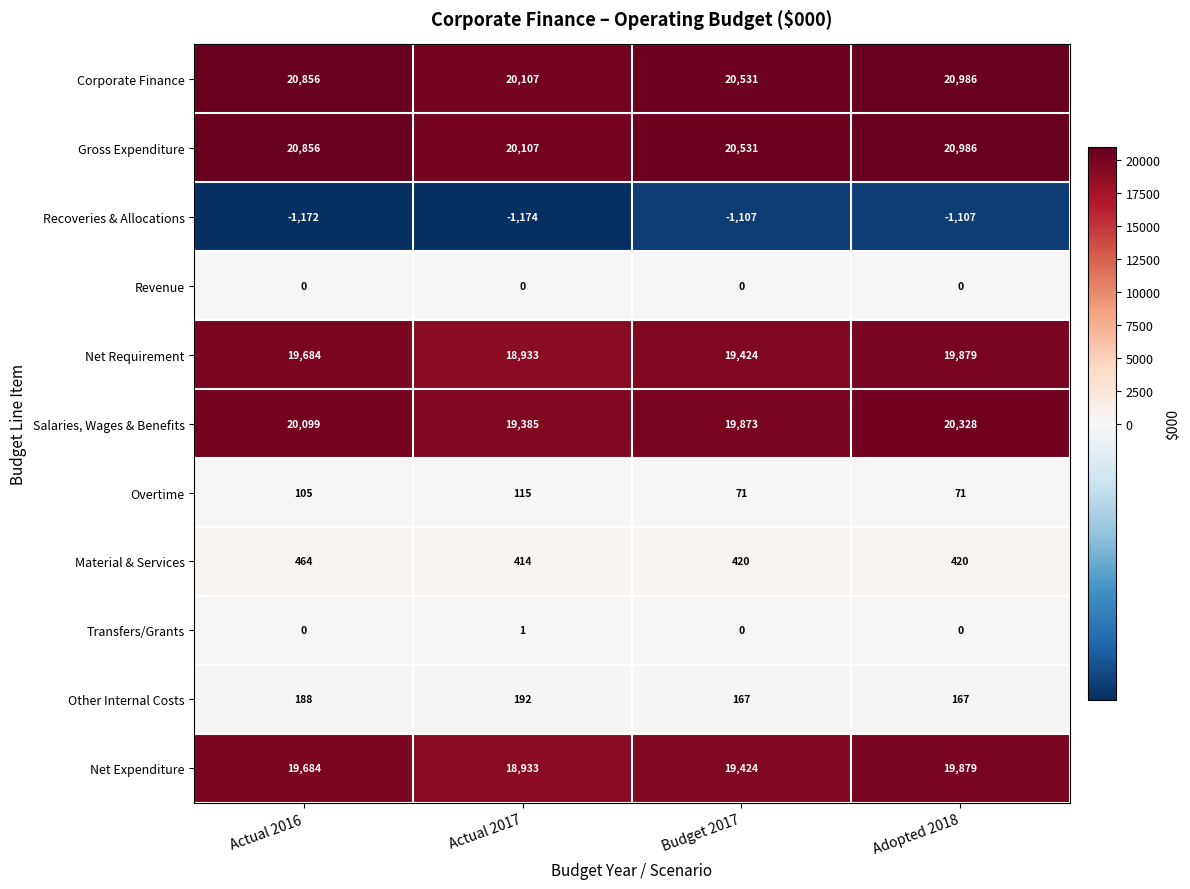

Is the value of Salaries, Wages & Benefits at Adopted 2018 greater than the value of Net Requirement at Adopted 2018?

Yes